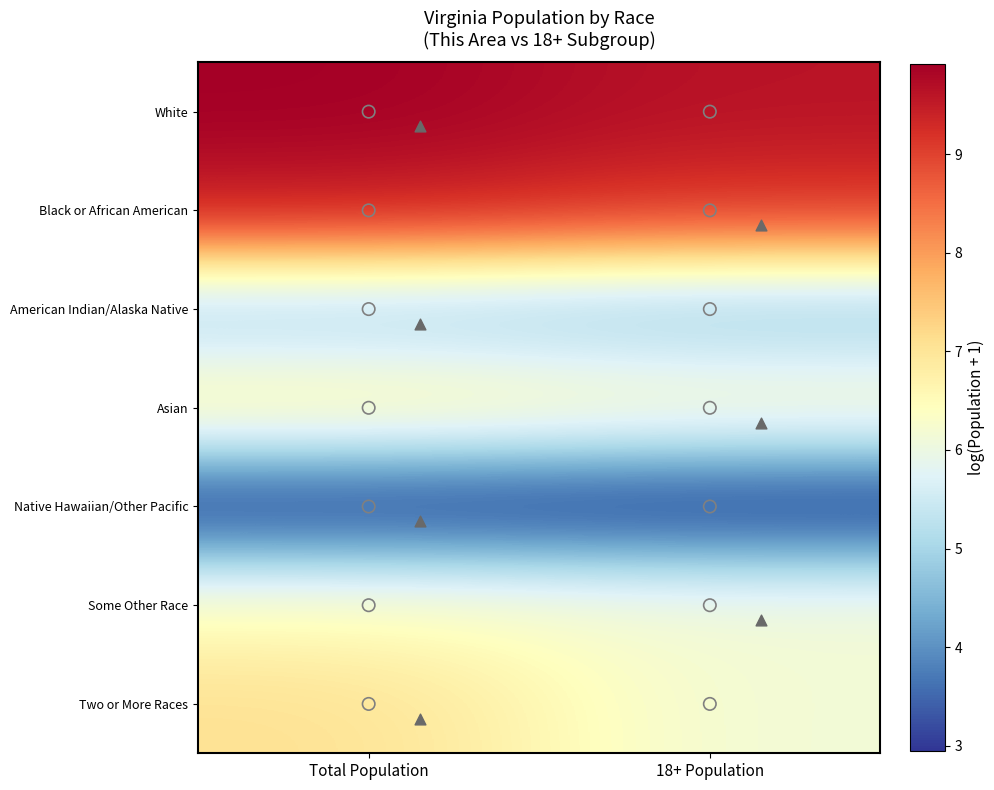

What is the greatest value displayed?

9.9